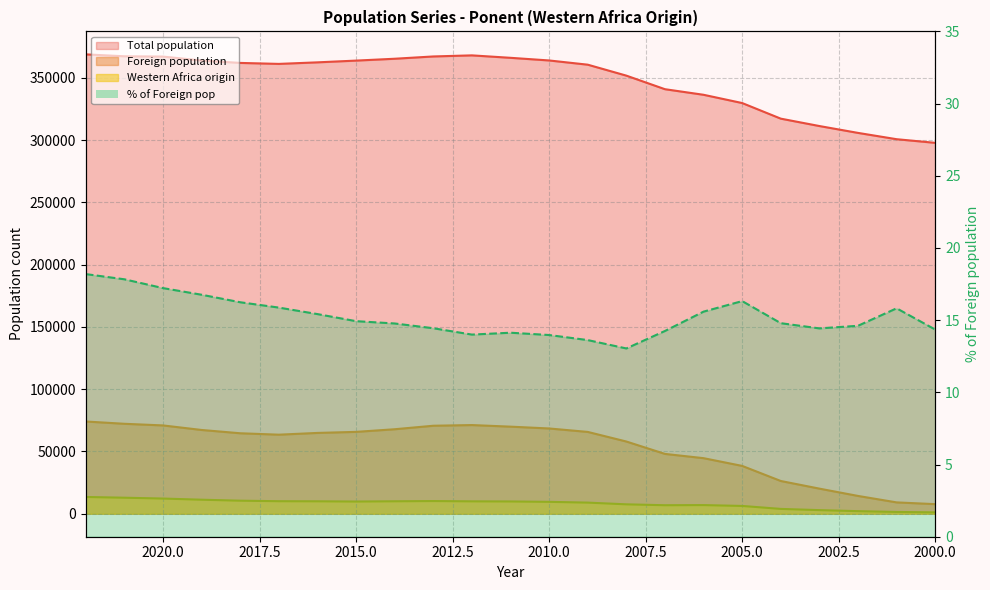

Read the Total population value at 2017.

361138.0